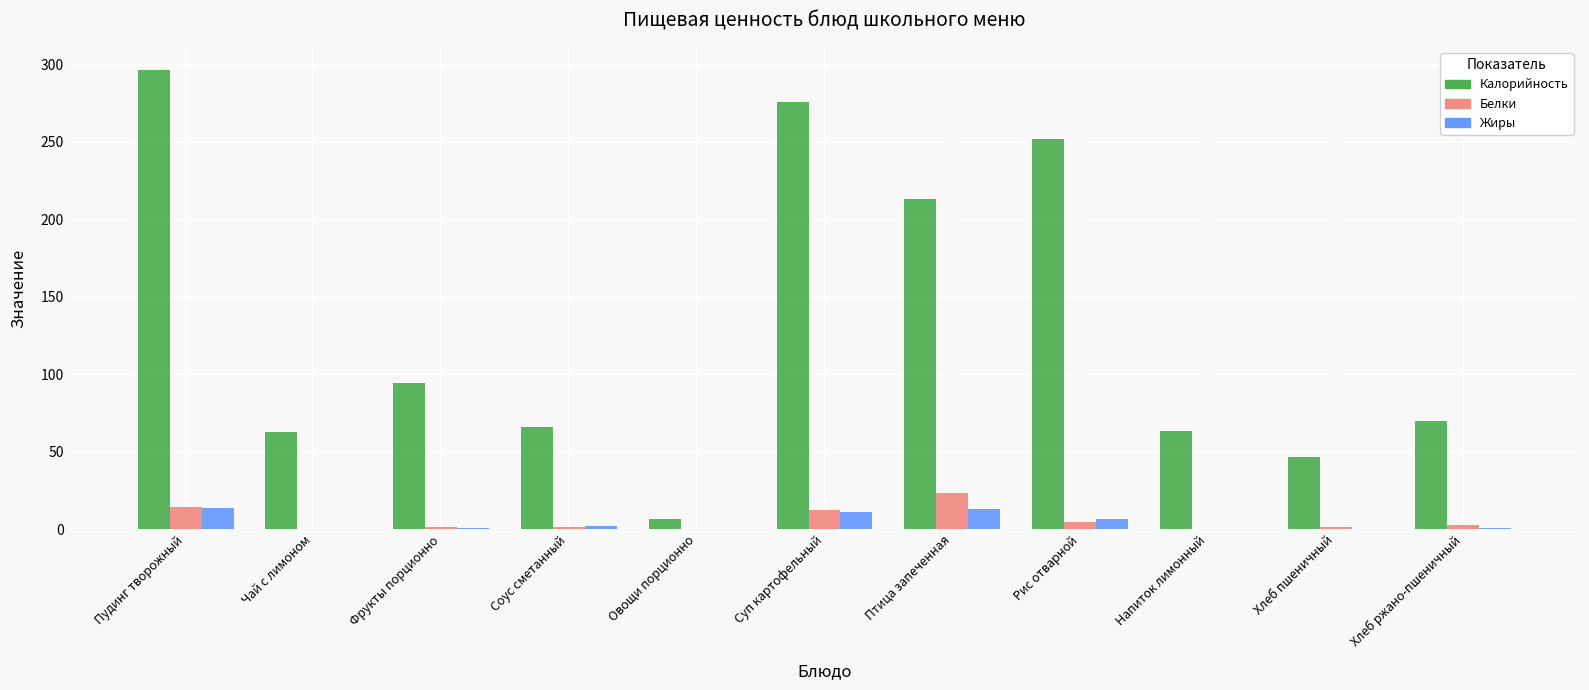

What is the maximum value for Жиры?

13.5